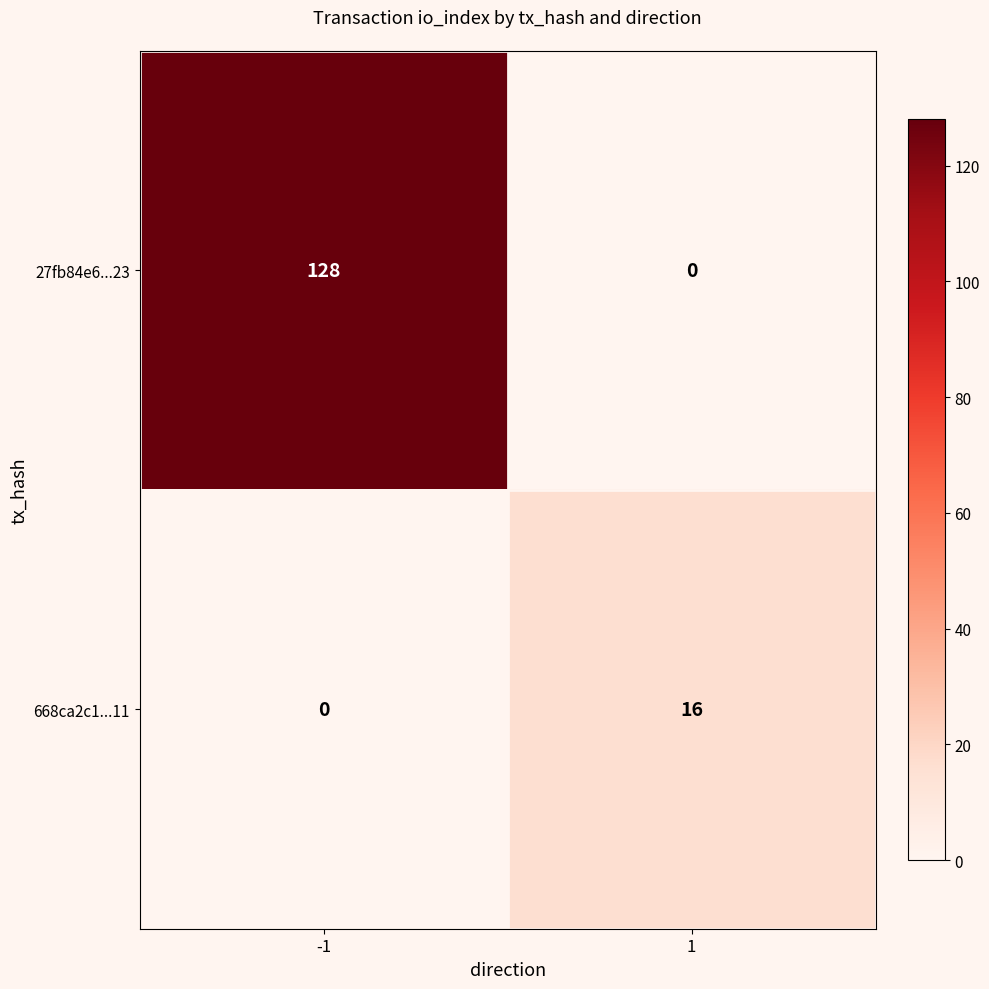

What is the highest value of the 668ca2c1...11 series?

16